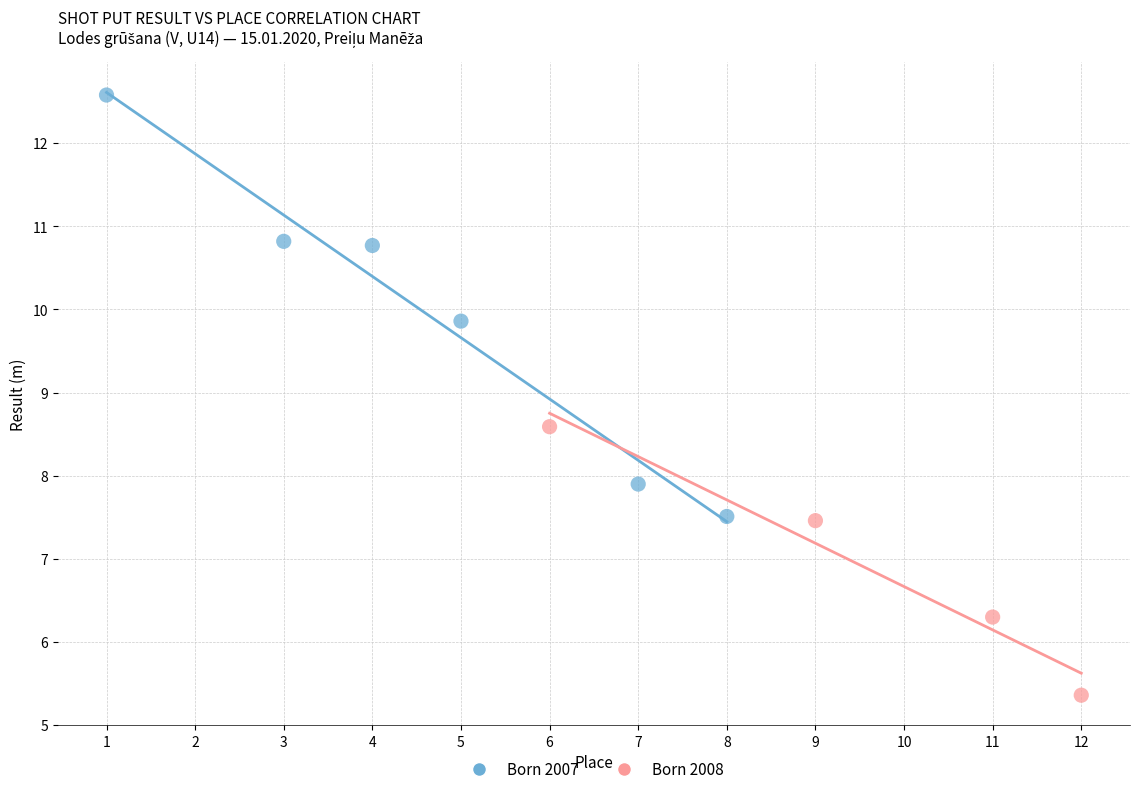

Which series contains the highest Y value?

Born 2007